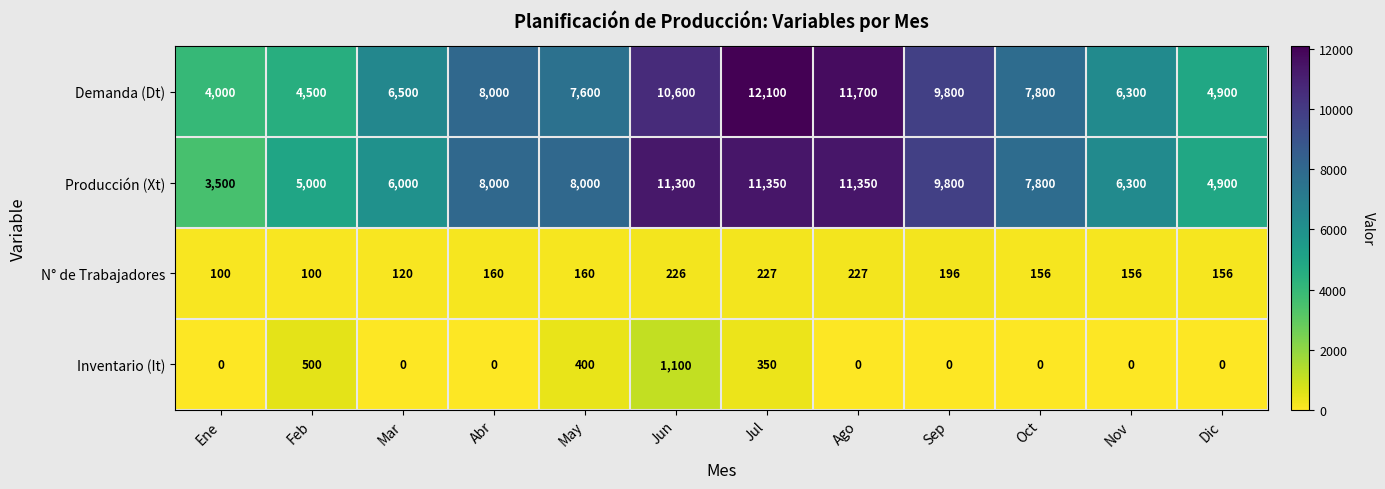

What is the sum of the Producción (Xt) values at Sep and Ene?

13300